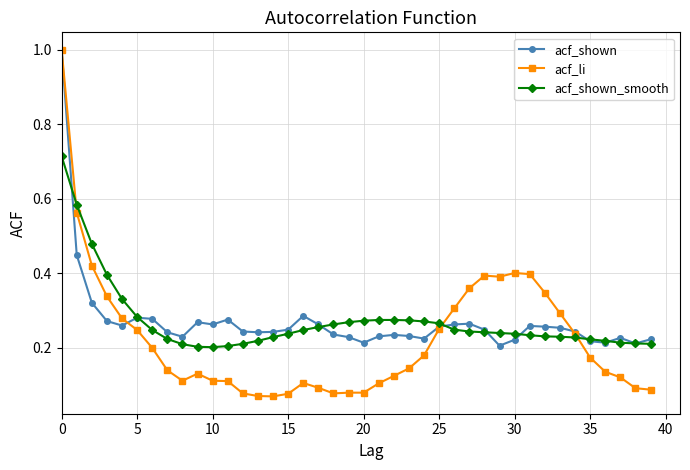

What is the greatest value displayed?

1.0